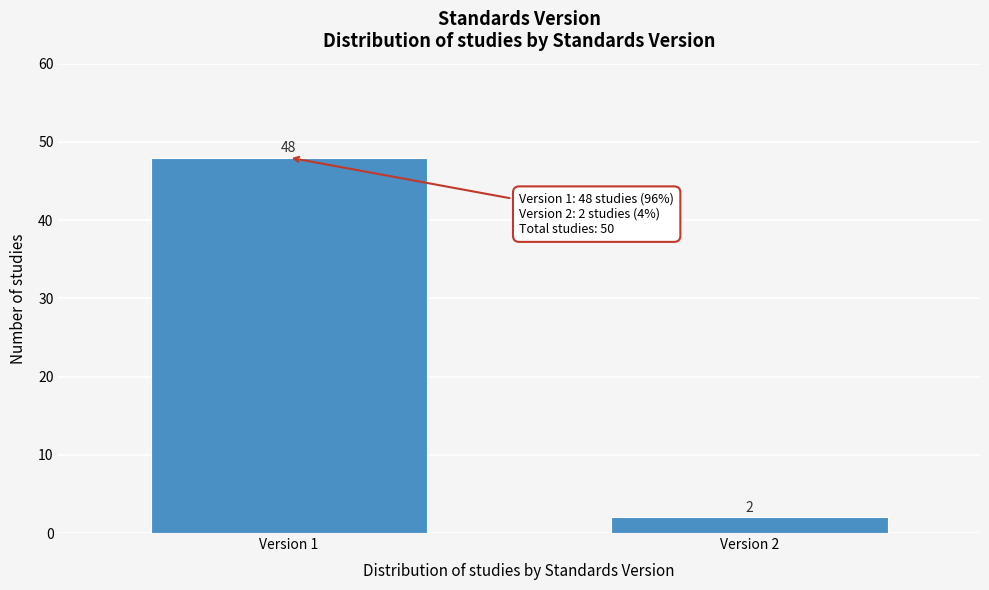

Reading right to left, list all the values displayed in this chart.

Version 2=2	Version 1=48